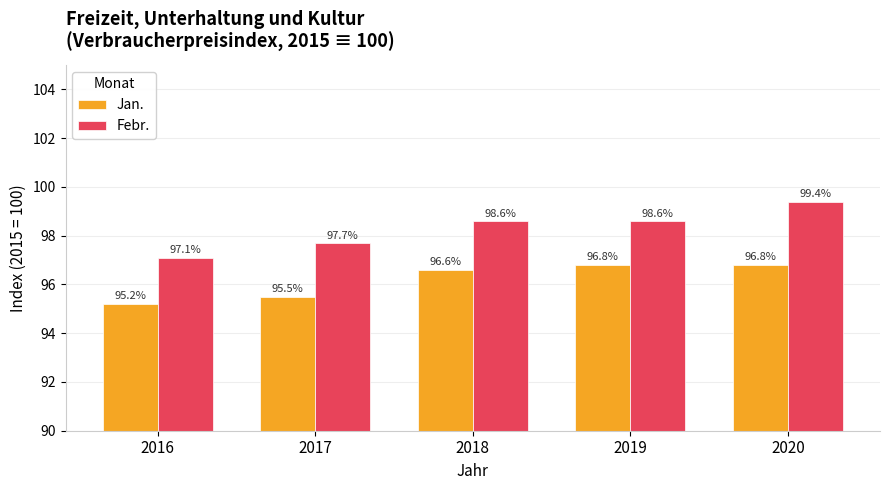

How many bars are there in each group?

2